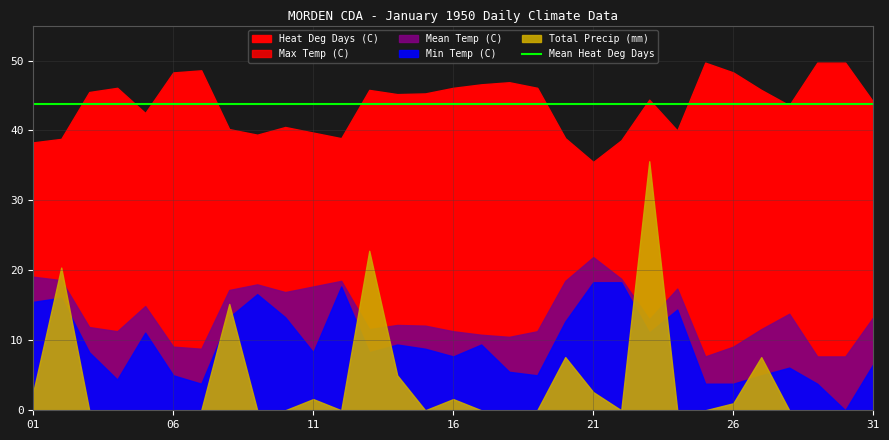

The Mean Temp (C) series shows -43.6 at 05. True or false?

False